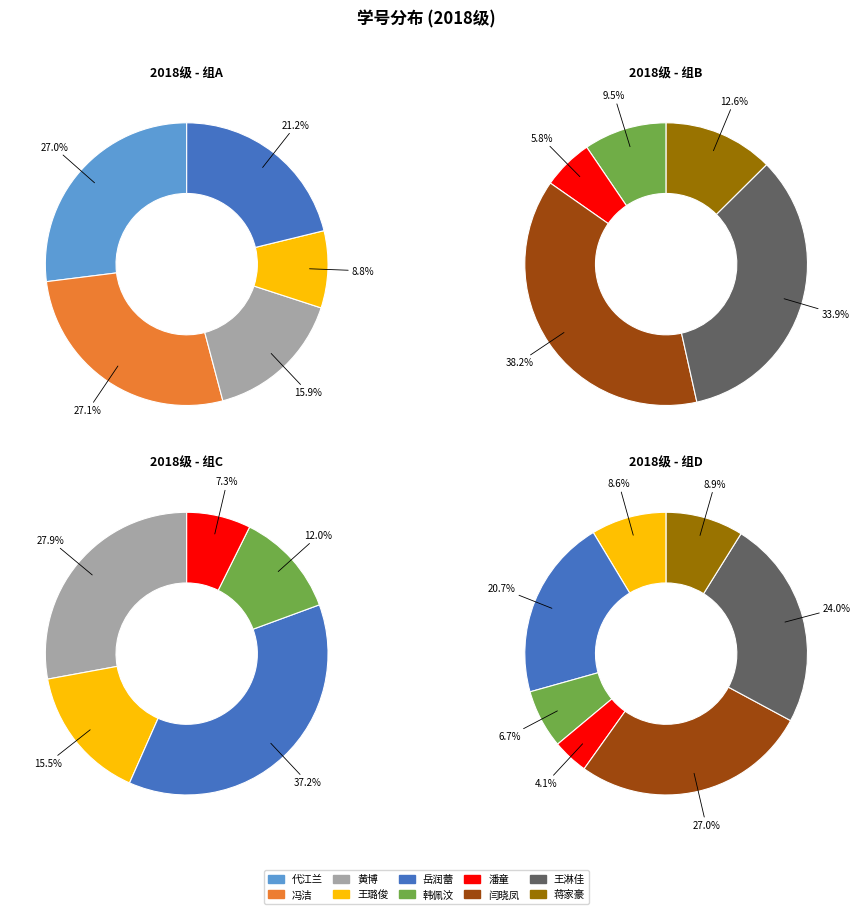

Combined, do 冯洁 and 韩佩汶 account for over 50%?

No